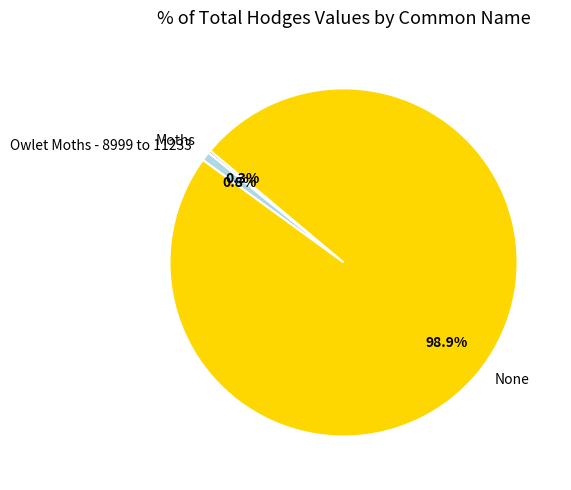

What percentage is NOT represented by None?

1.1%